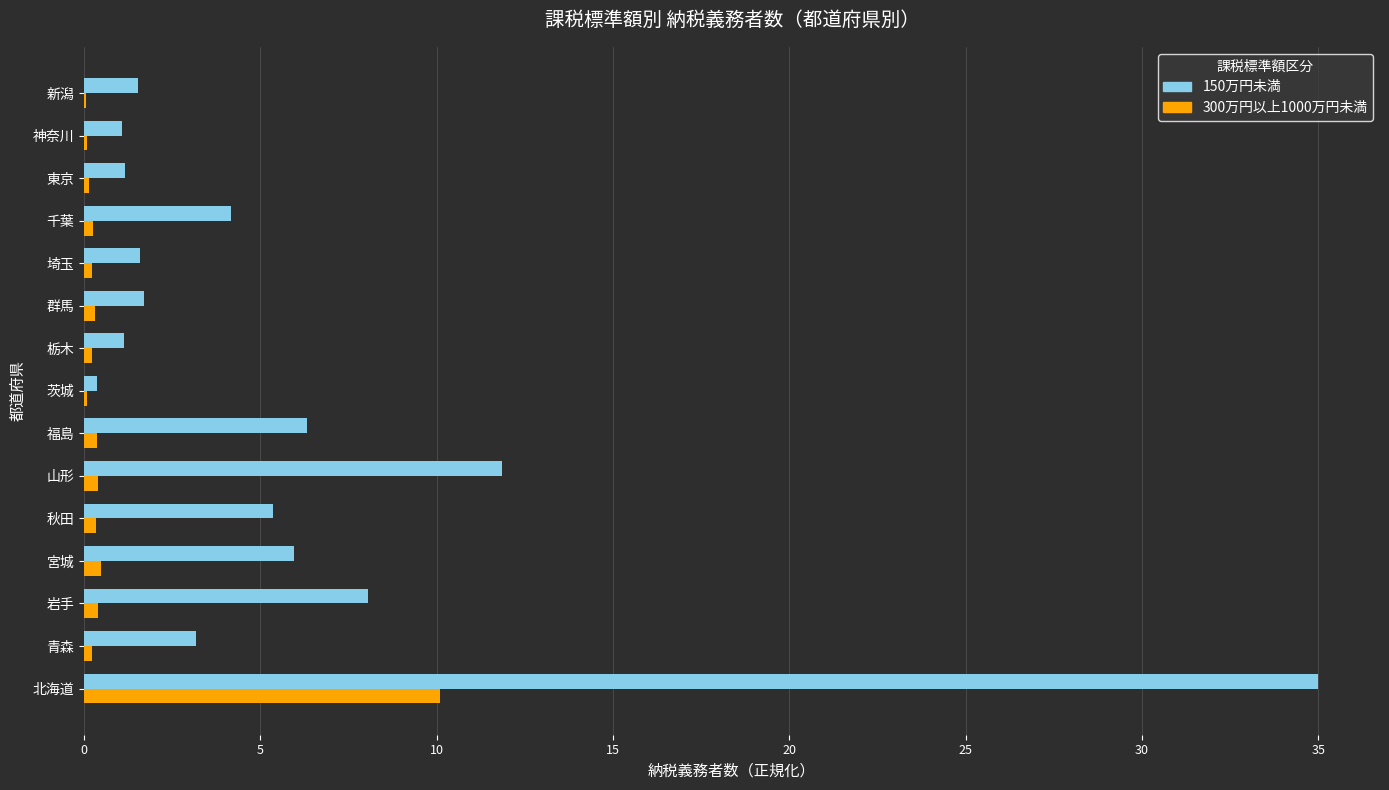

How many distinct data groups are displayed?

2